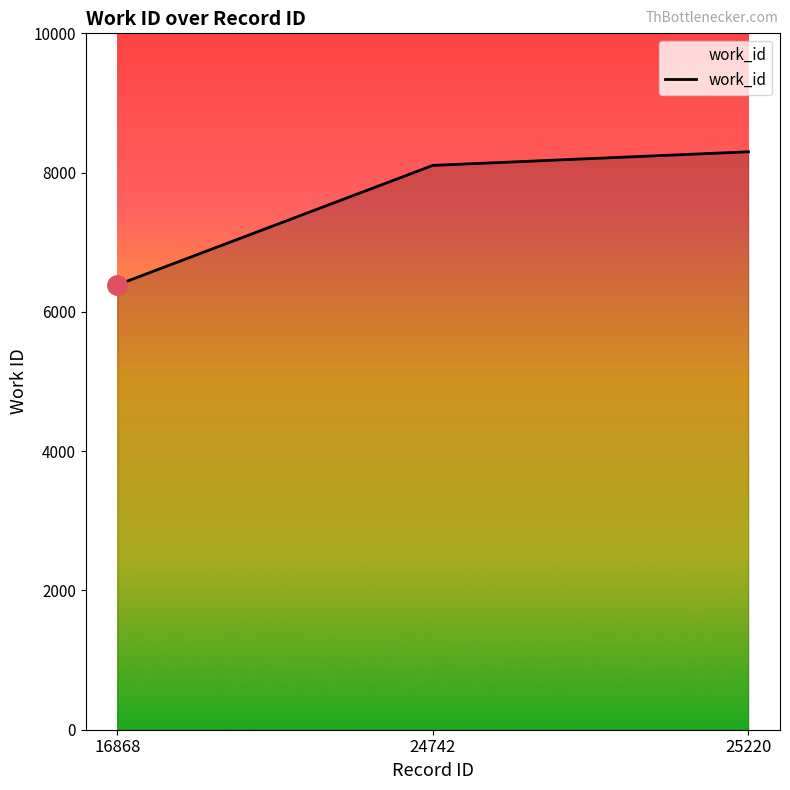

What is the minimum value shown in the chart?

6388